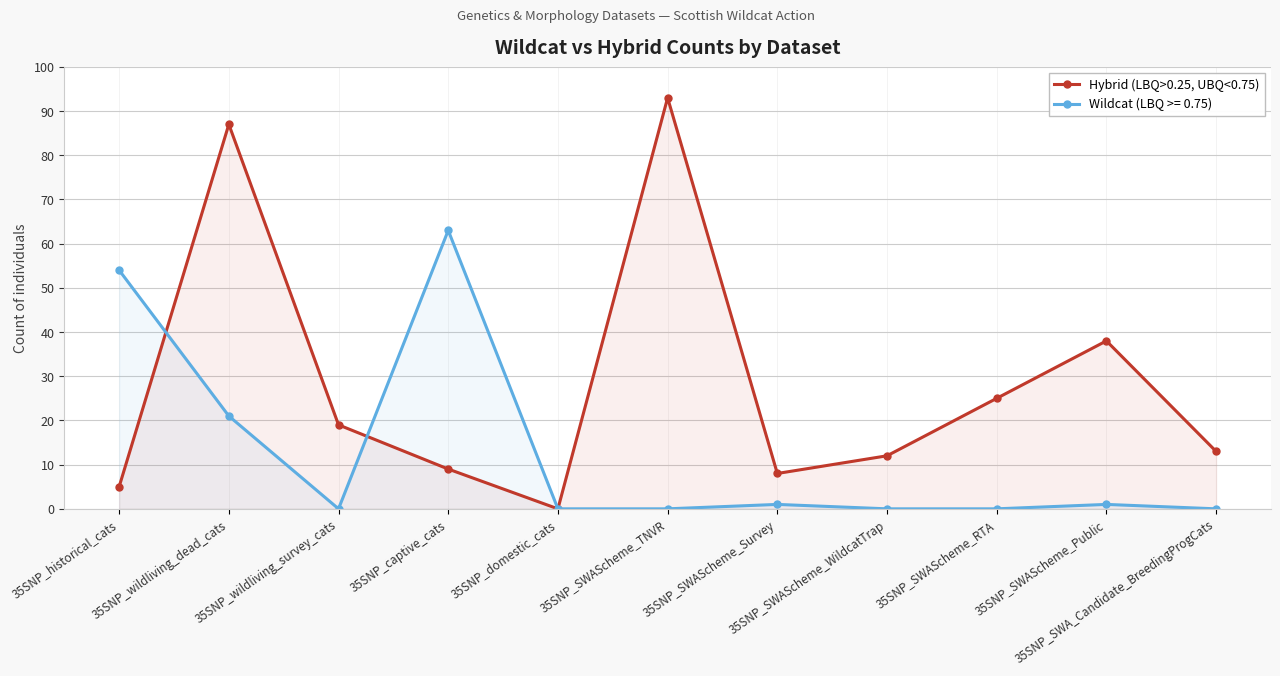

The chart shows a value of 17 at 35SNP_SWAScheme_Public. True or false?

False